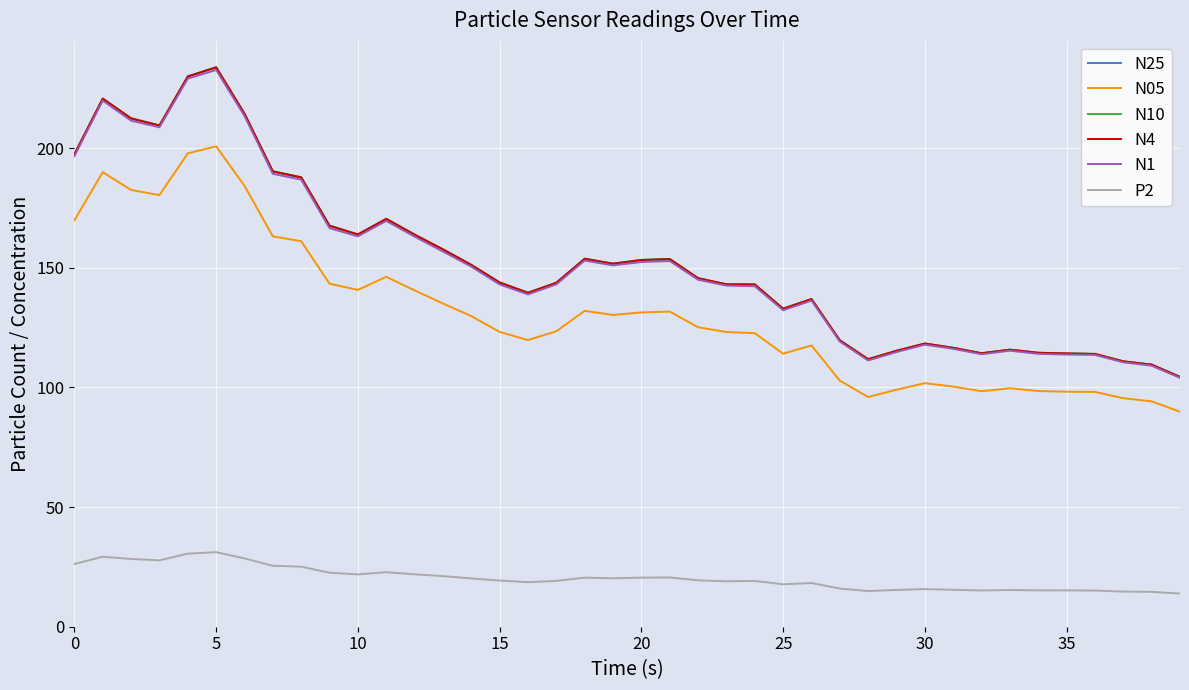

What is the lowest value of the P2 series?

13.9